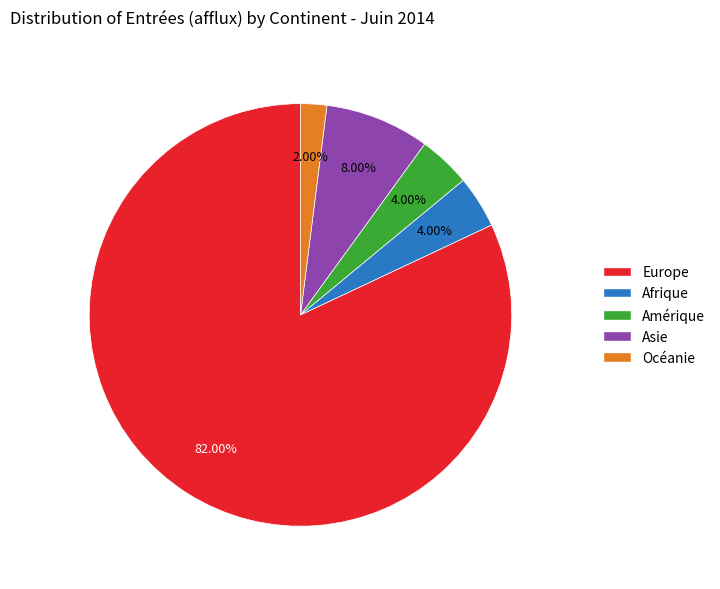

The Asie slice represents 15% of the pie. True or false?

False